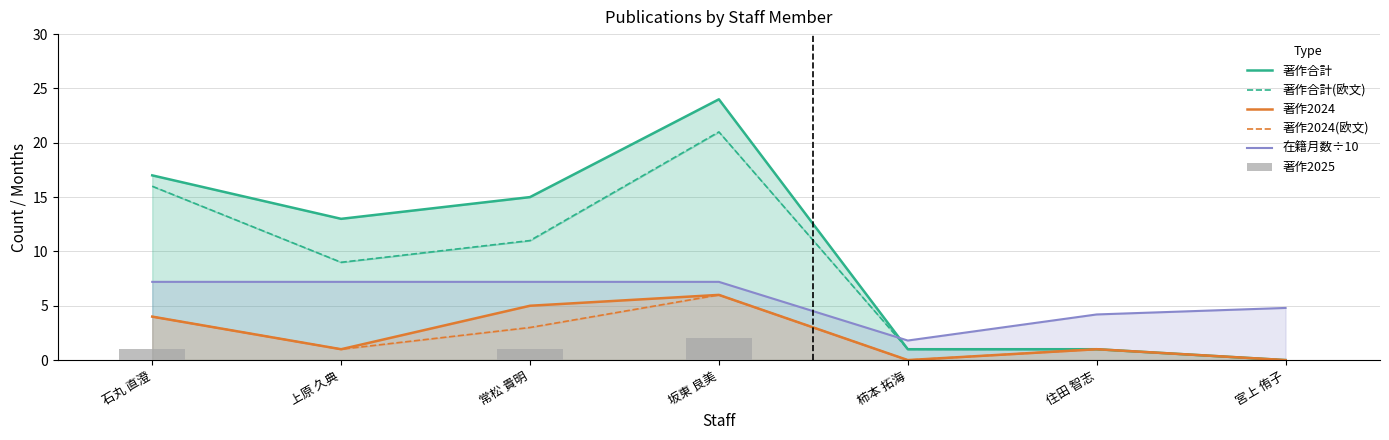

What is the label of the 7th bar from the left?

宮上 侑子